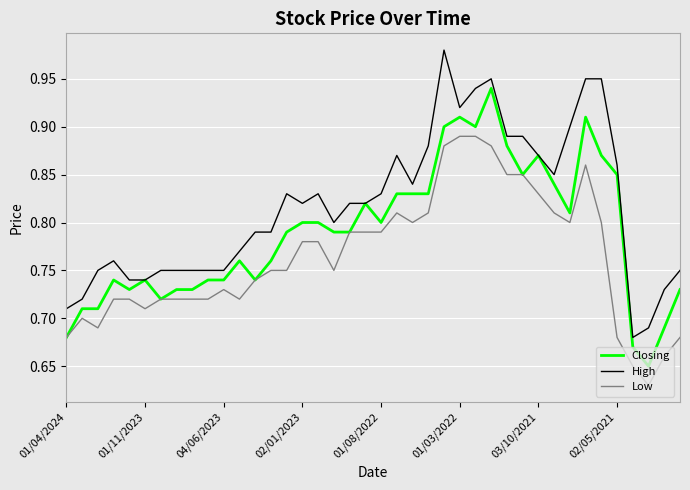

Which series has the largest range (max minus min)?

High